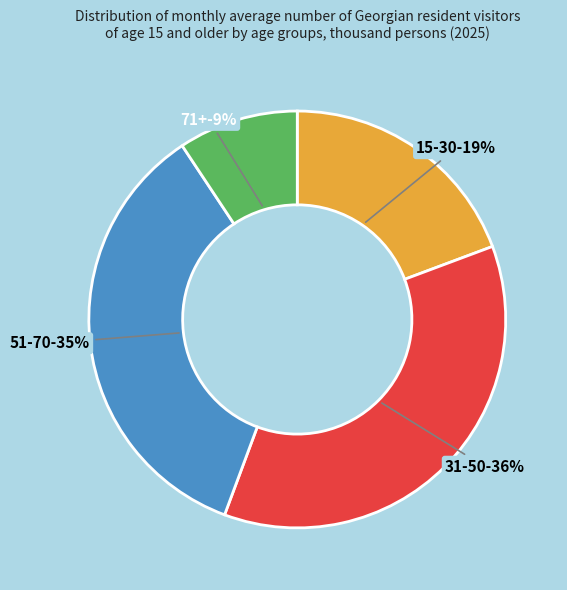

To the nearest percent, what is the difference between the largest and smallest slice percentages?

27%